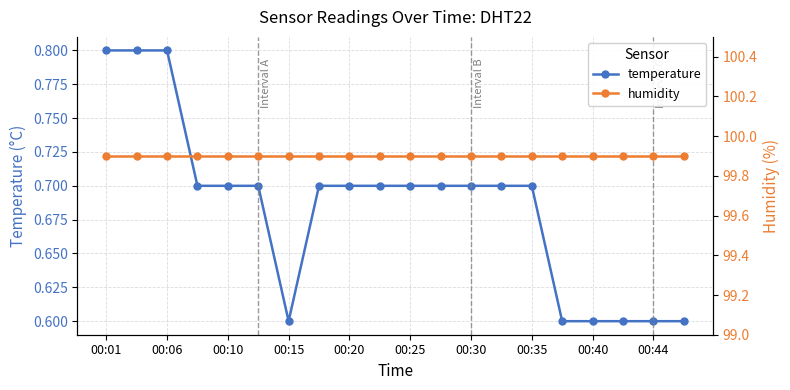

True or false: humidity has more than 0 interior local peaks.

False